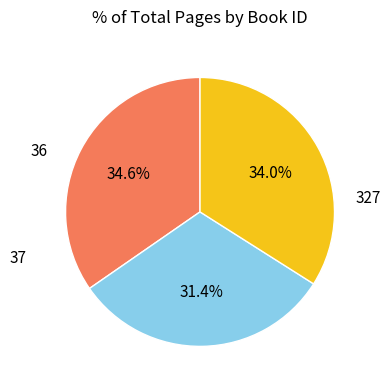

How many segments does this pie chart have?

3